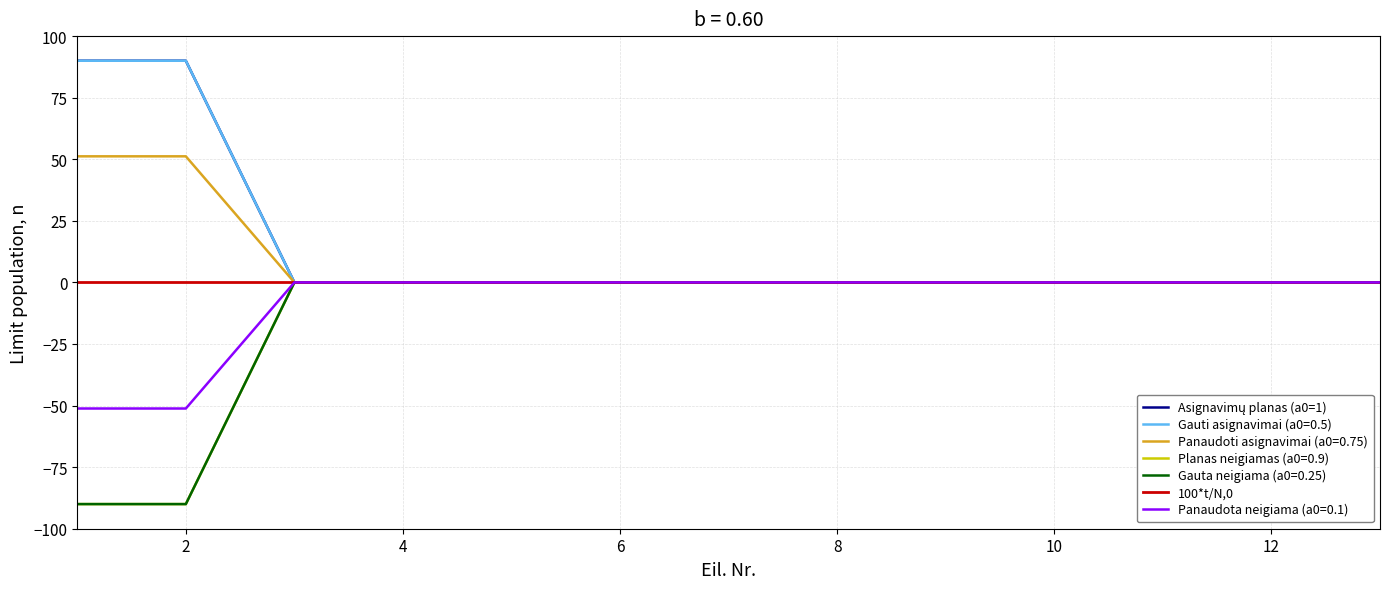

True or false: Asignavimų planas (a0=1) has more than 2 points higher than both neighbors.

False